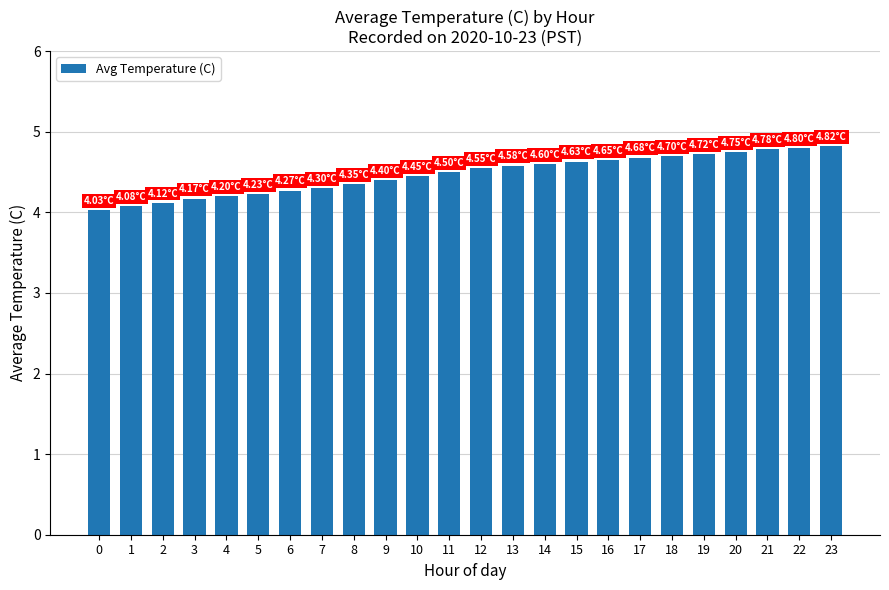

Is it true that the value at 3 is 4.2?

True